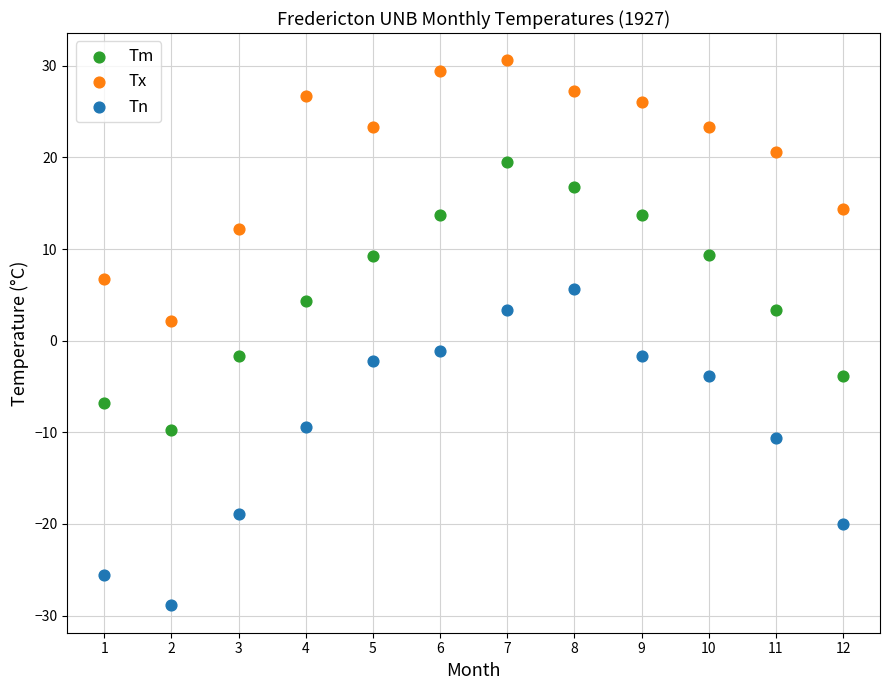

In the Tx series, what Y value is closest to 16?

14.4